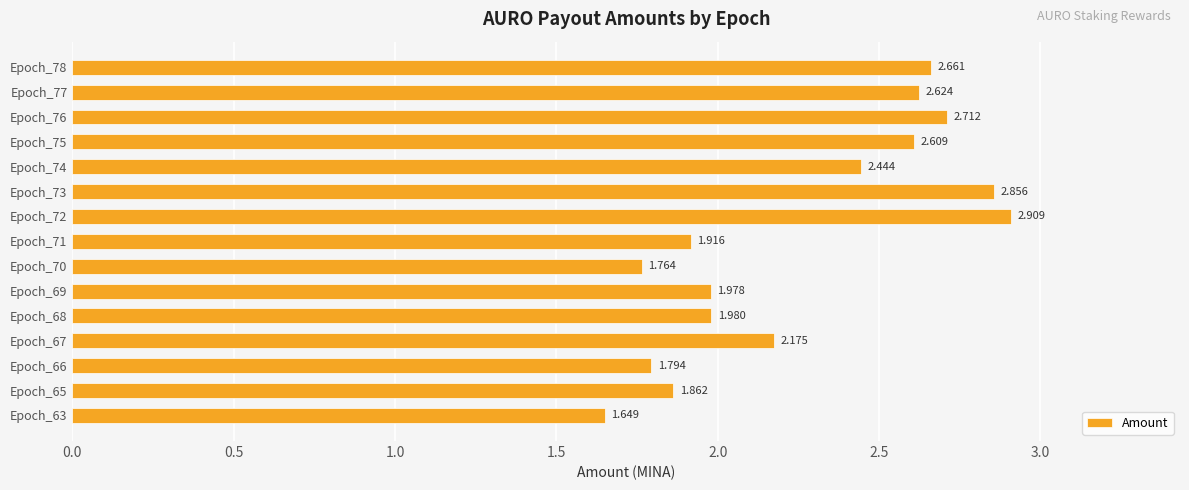

What is the difference between the second highest and minimum values?

1.2